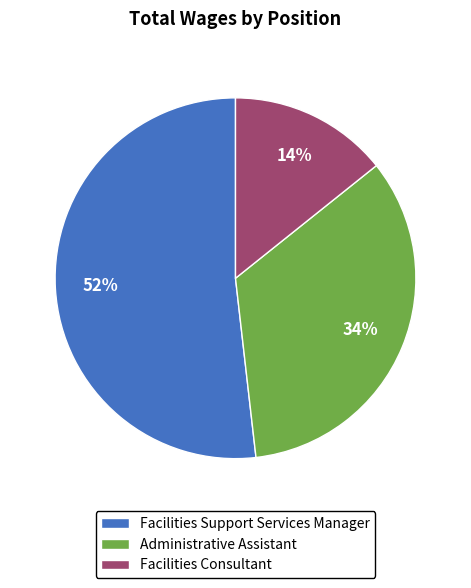

Between Facilities Consultant and Administrative Assistant, which is larger?

Administrative Assistant